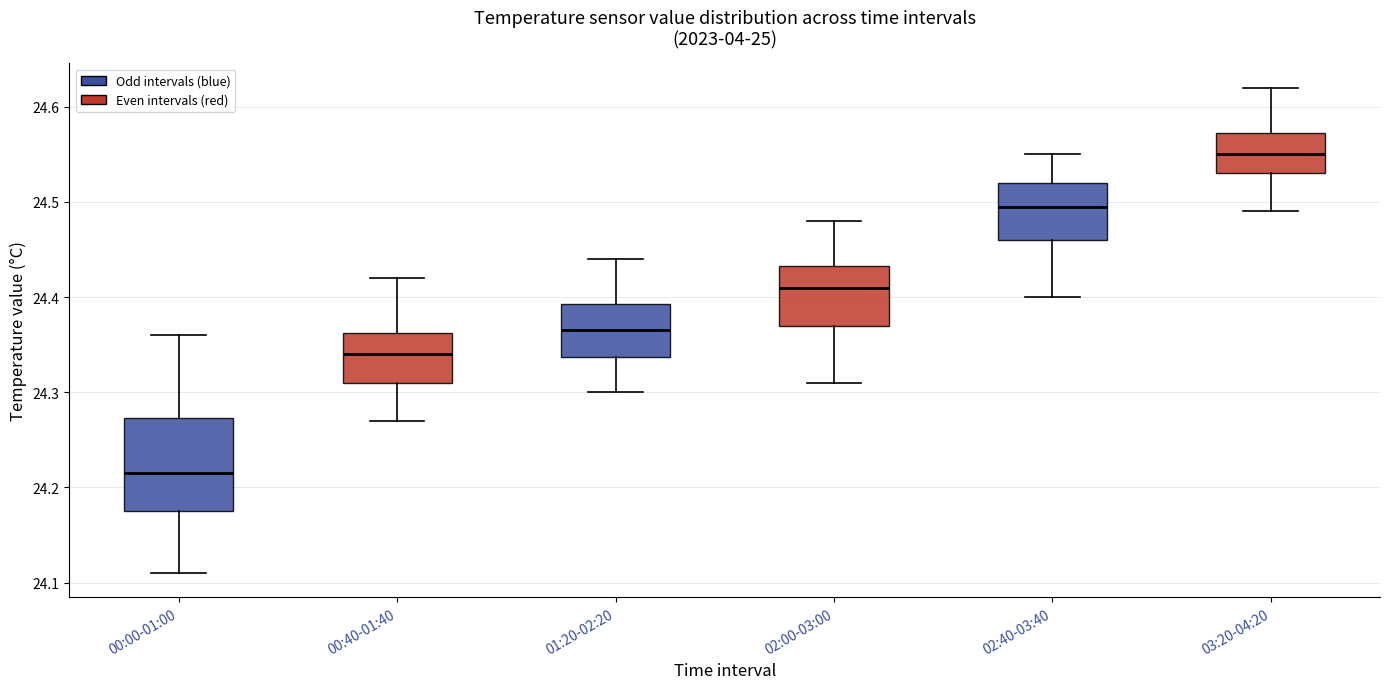

Where does the upper whisker of the box for 00:00-01:00 end on the y-axis? The values are not printed on the chart, so give them approximately, as read against the axis.

24.36